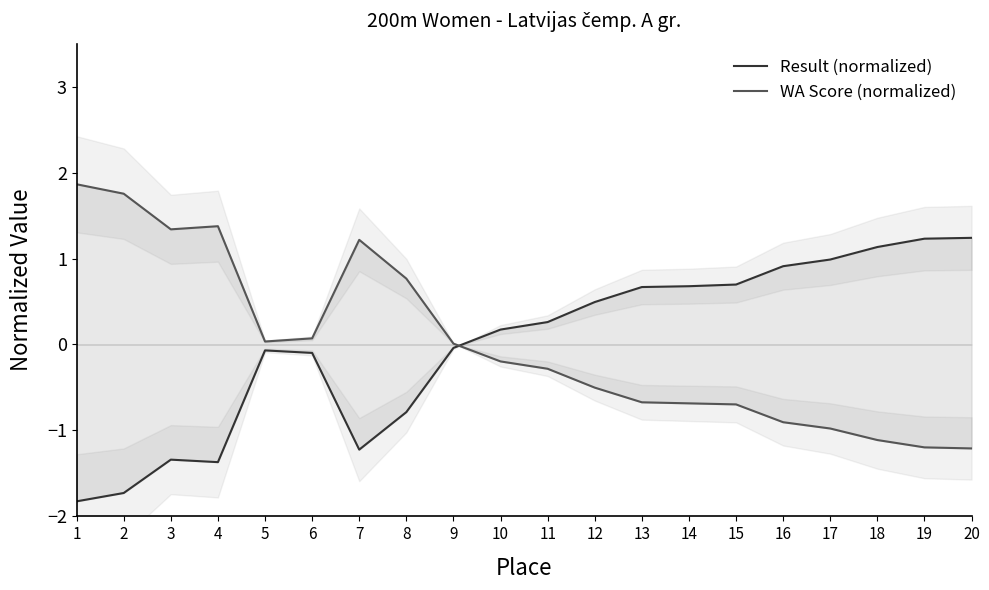

Which series has the largest total across all categories?

WA Score (normalized)